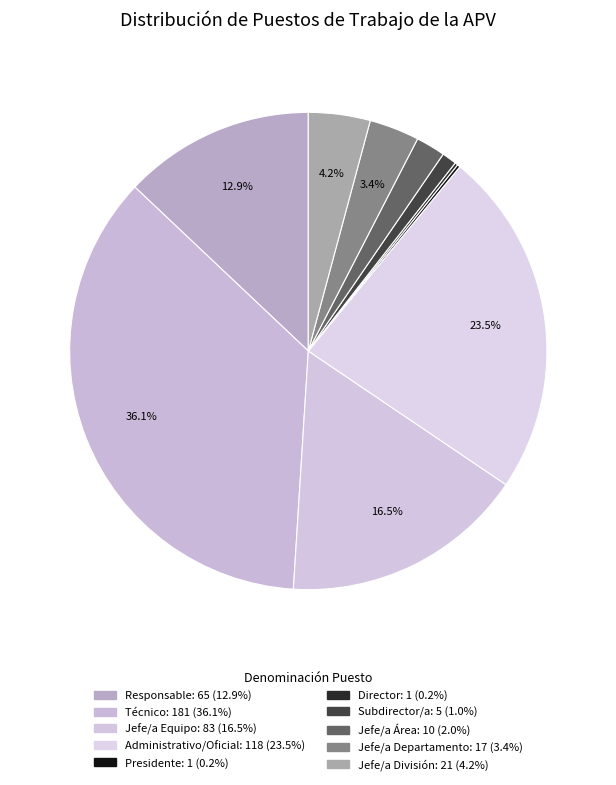

What percentage is the Responsable slice, to the nearest percent?

13%